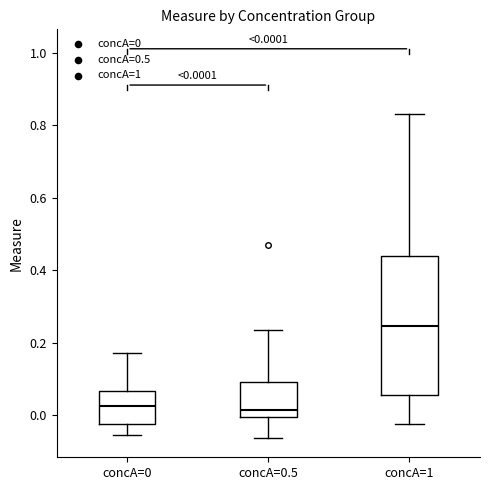

Which box is the tallest, from its lower edge to its upper edge?

concA=1